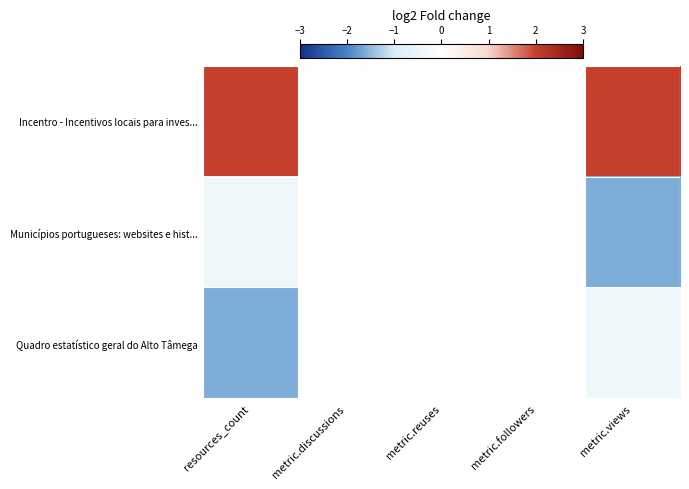

What is the smallest value displayed?

-1.6